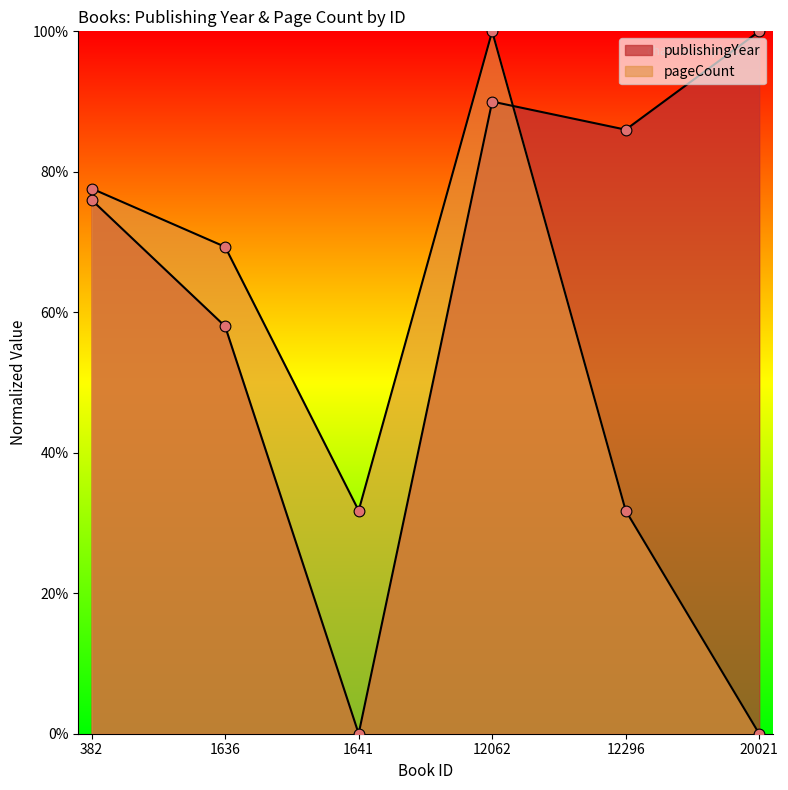

What is the total value across all series at 12062?

1.9